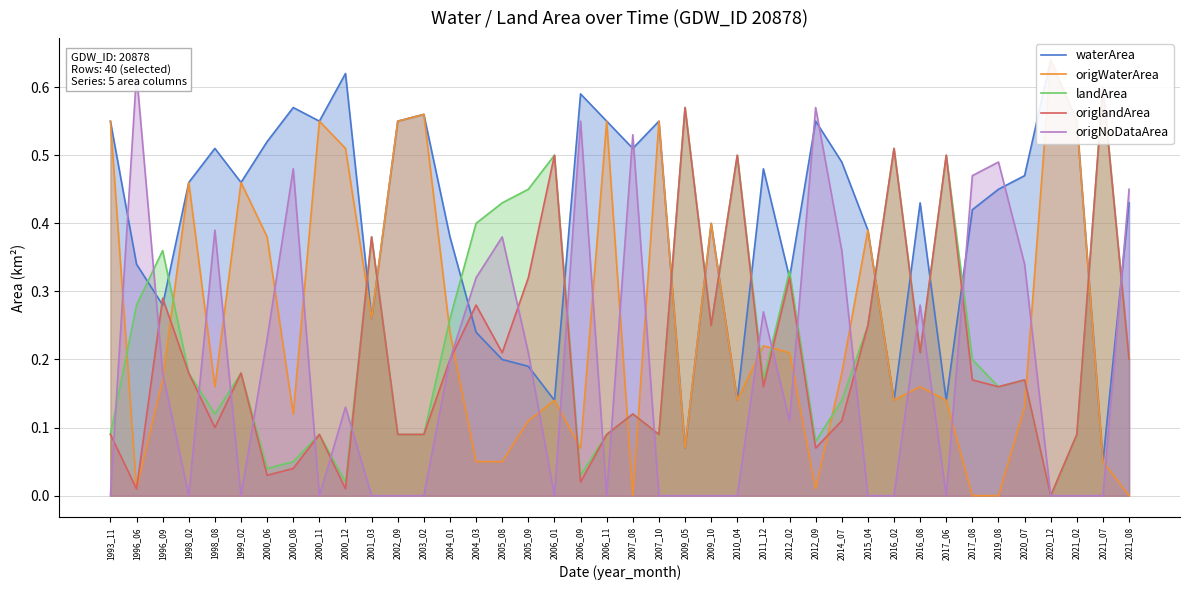

The origlandArea series shows 0.3 at 2019_08. True or false?

False